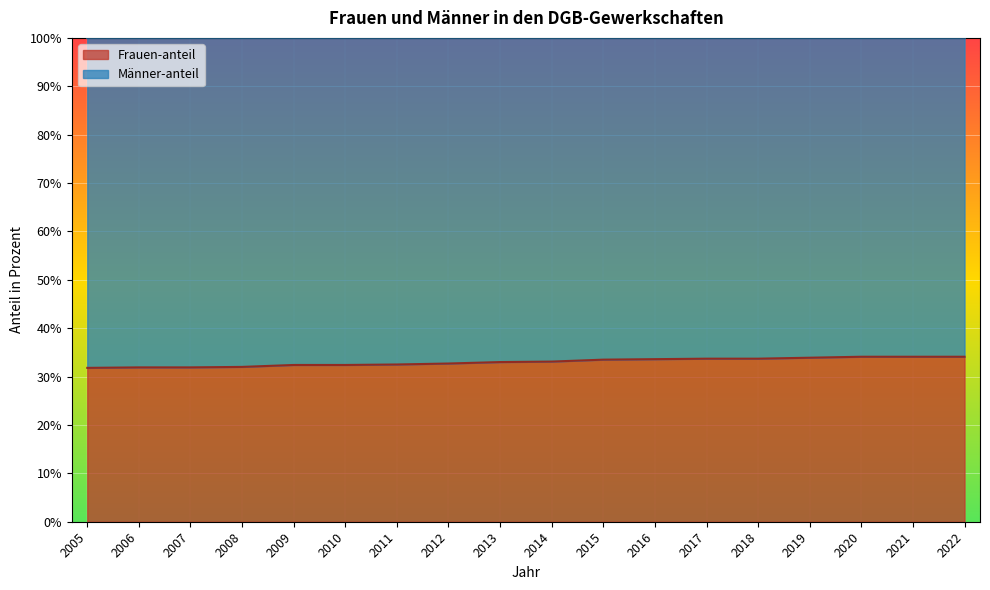

Reading left to right, what are all the values shown in this chart?

2005=31.8	2006=31.9	2007=31.9	2008=32.0	2009=32.4	2010=32.4	2011=32.5	2012=32.7	2013=33.0	2014=33.1	2015=33.5	2016=33.6	2017=33.7	2018=33.7	2019=33.9	2020=34.1	2021=34.1	2022=34.1